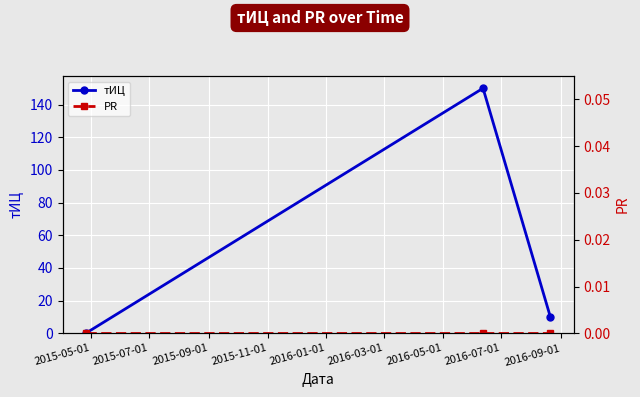

What is the maximum value for тИЦ?

150